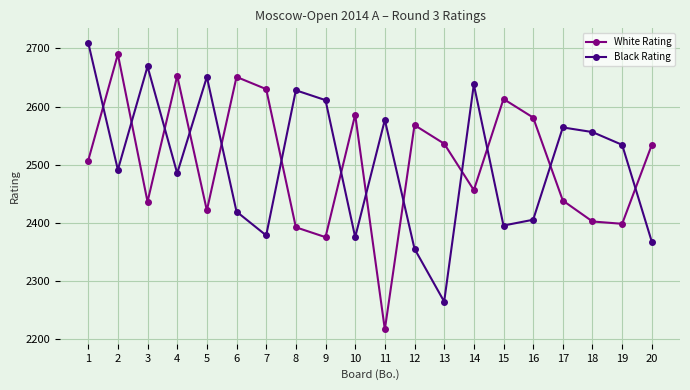

True or false: White Rating and Black Rating cross at least once.

True